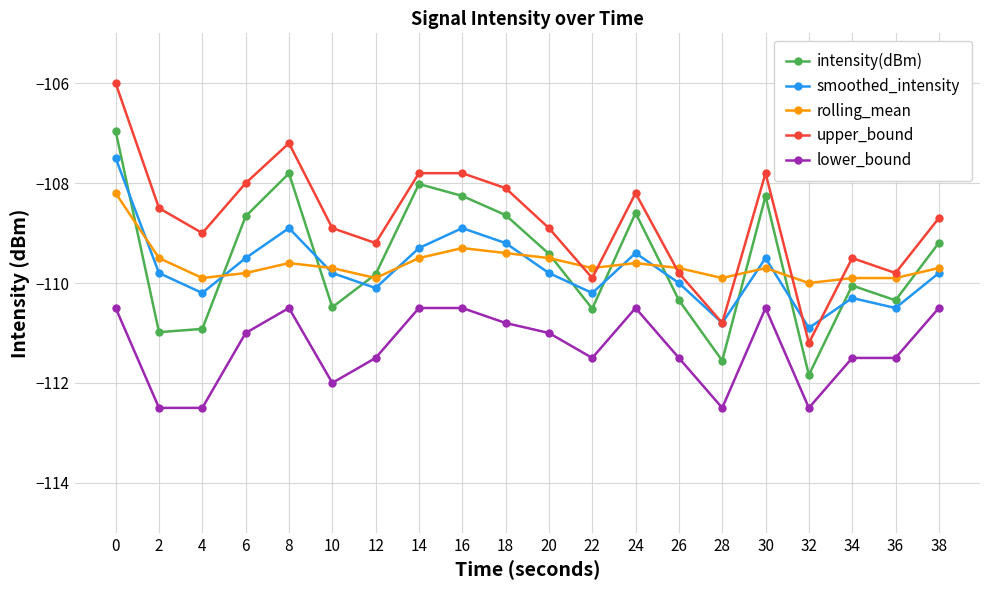

Is the value of intensity(dBm) at 4 greater than the value of rolling_mean at 0?

No